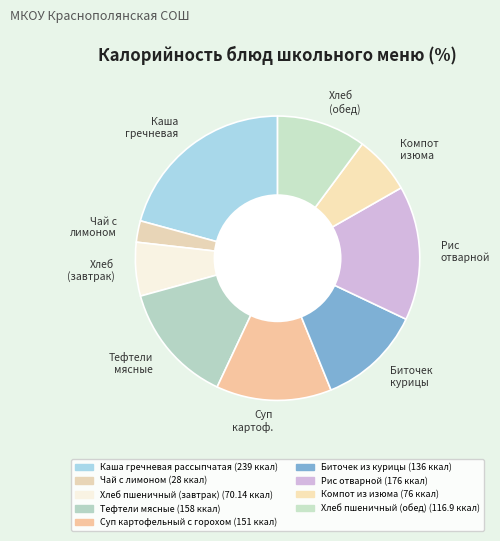

The Хлеб (обед) slice represents 3% of the pie. True or false?

False